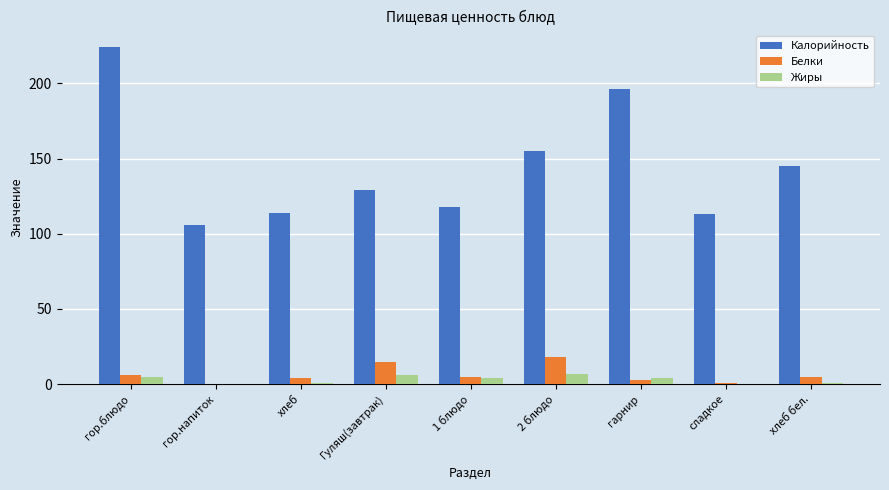

The value of Белки at гор.блюдо is 6. True or false?

True